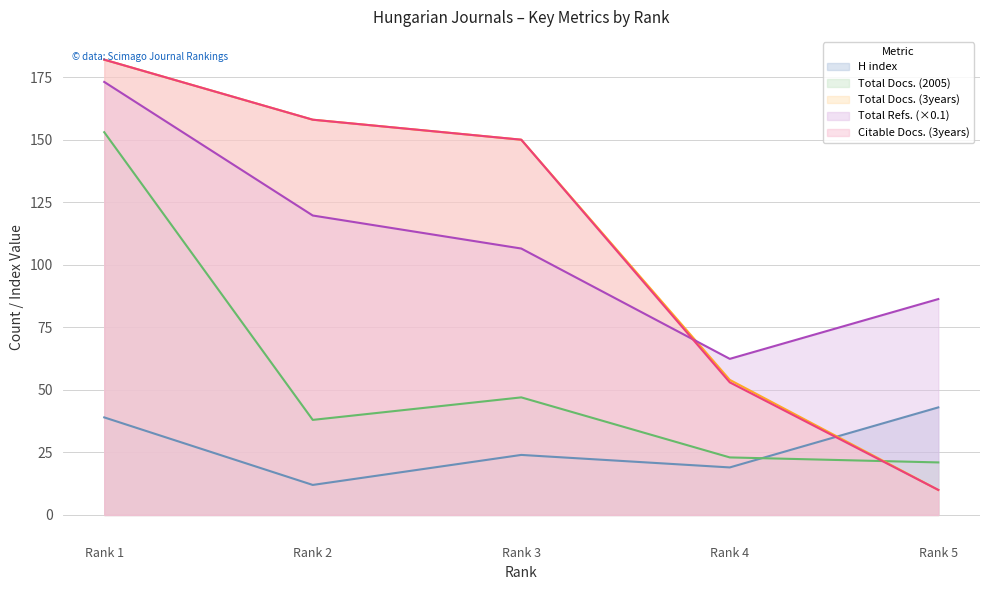

How many interior local peaks does the Total Docs. (2005) series have?

1